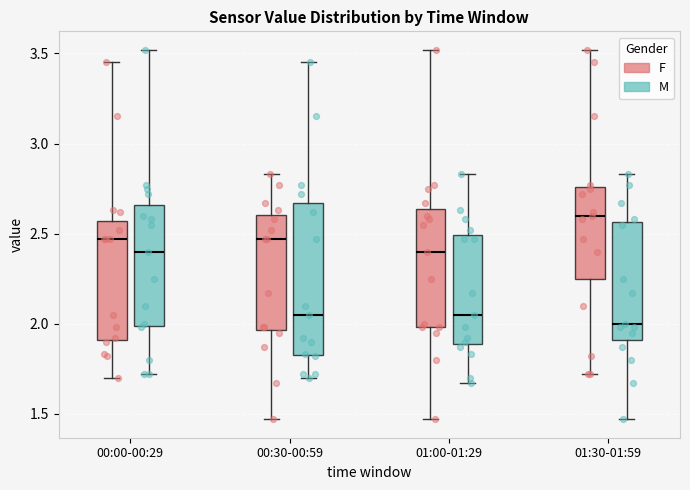

Reading left to right, transcribe this box plot: for each box, give where its median line is, the range the box spans, and where its two whiskers end, as read against the y-axis. The values are not printed on the chart, so give them approximately, as read against the axis.

00:00-00:29 (F): median 2.45, box 1.90 to 2.55, whiskers 1.70 to 3.45
00:00-00:29 (M): median 2.40, box 2.00 to 2.65, whiskers 1.70 to 3.50
00:30-00:59 (F): median 2.45, box 1.95 to 2.60, whiskers 1.45 to 2.85
00:30-00:59 (M): median 2.05, box 1.85 to 2.65, whiskers 1.70 to 3.45
01:00-01:29 (F): median 2.40, box 2.00 to 2.65, whiskers 1.45 to 3.50
01:00-01:29 (M): median 2.05, box 1.90 to 2.50, whiskers 1.65 to 2.85
01:30-01:59 (F): median 2.60, box 2.25 to 2.75, whiskers 1.70 to 3.50
01:30-01:59 (M): median 2.00, box 1.90 to 2.55, whiskers 1.45 to 2.85